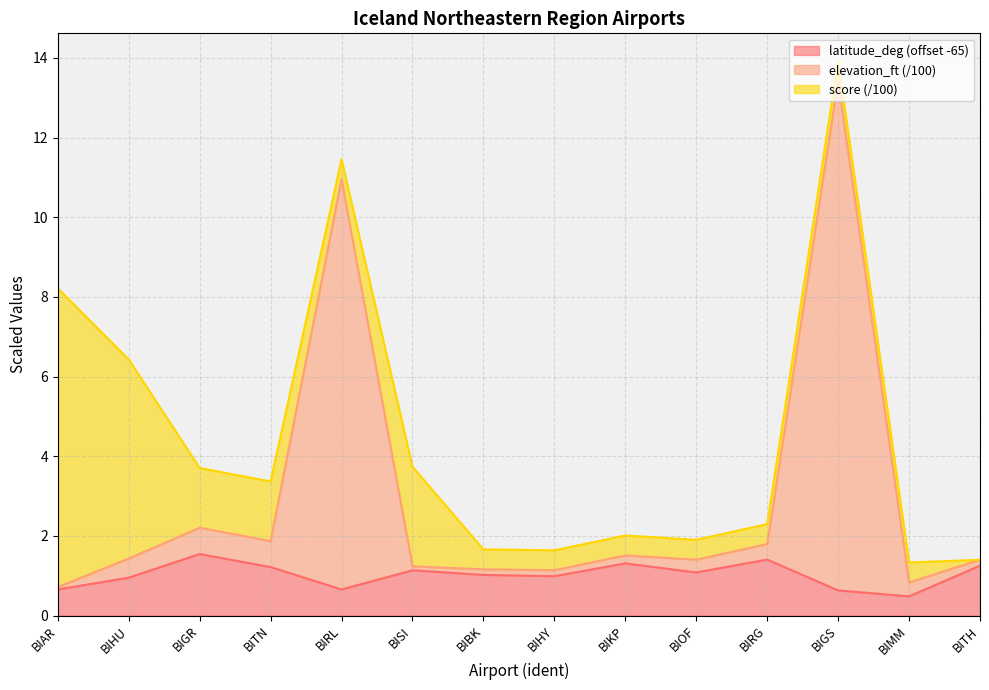

True or false: elevation_ft has a value of 1.1 at BIHY.

True